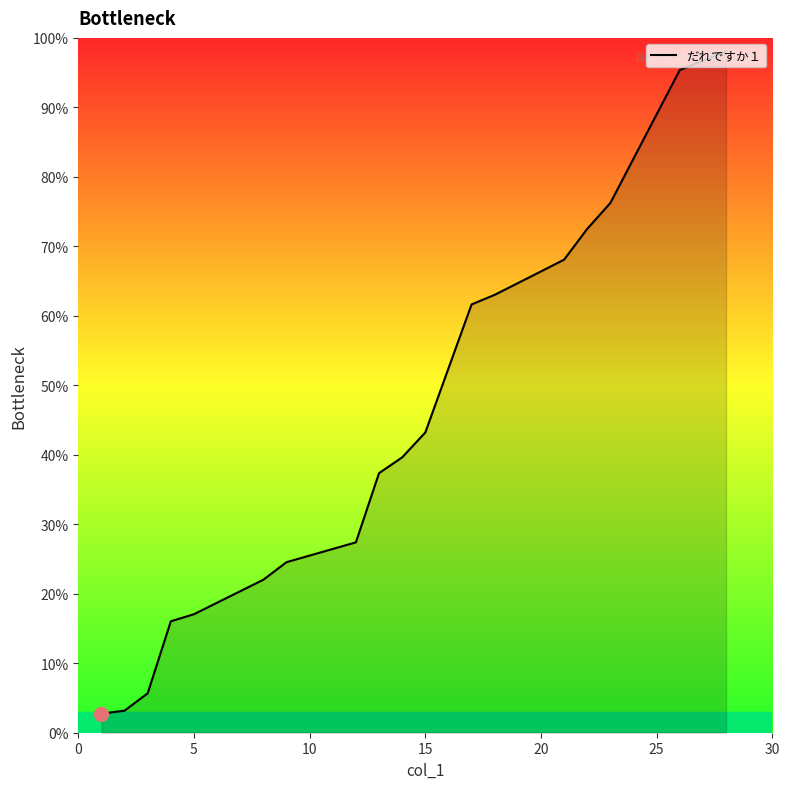

Does the chart display data point markers on the line(s)?

No